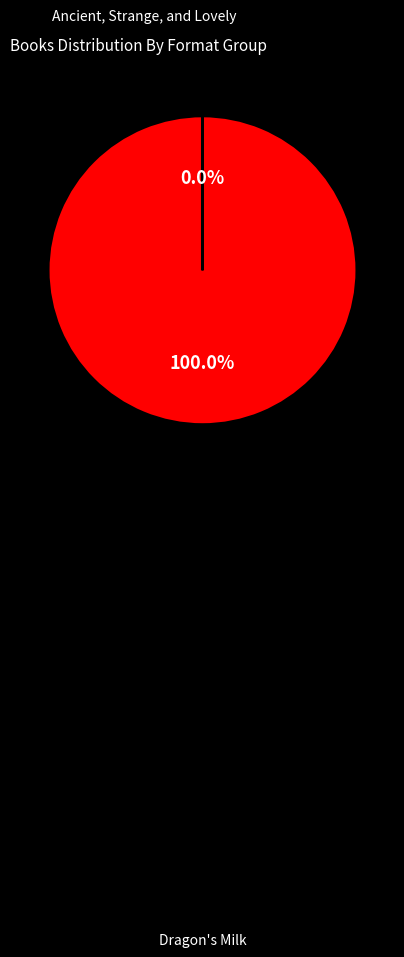

Does any single category account for the majority?

Yes